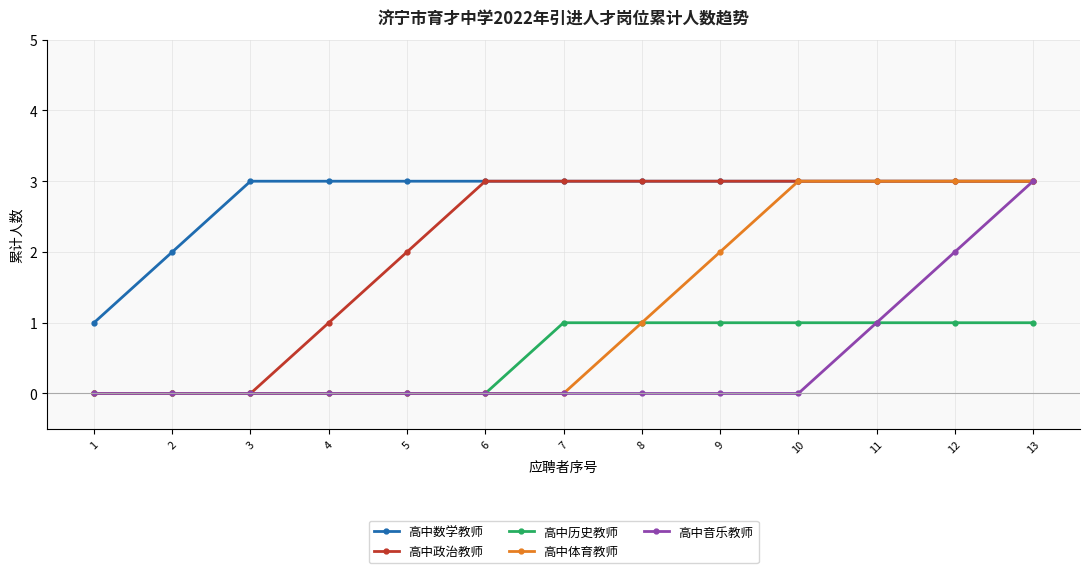

Reading left to right, extract all data points from this chart.

高中数学教师: 1=1	2=2	3=3	4=3	5=3	6=3	7=3	8=3	9=3	10=3	11=3	12=3	13=3
高中政治教师: 1=0	2=0	3=0	4=1	5=2	6=3	7=3	8=3	9=3	10=3	11=3	12=3	13=3
高中历史教师: 1=0	2=0	3=0	4=0	5=0	6=0	7=1	8=1	9=1	10=1	11=1	12=1	13=1
高中体育教师: 1=0	2=0	3=0	4=0	5=0	6=0	7=0	8=1	9=2	10=3	11=3	12=3	13=3
高中音乐教师: 1=0	2=0	3=0	4=0	5=0	6=0	7=0	8=0	9=0	10=0	11=1	12=2	13=3